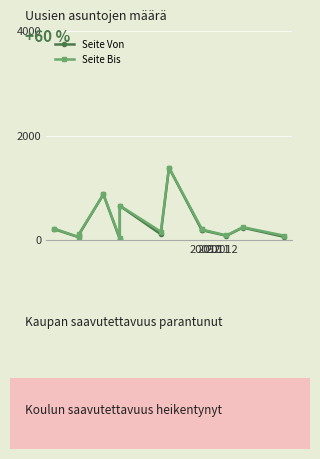

What are all the series names shown in the legend?

Seite Von, Seite Bis